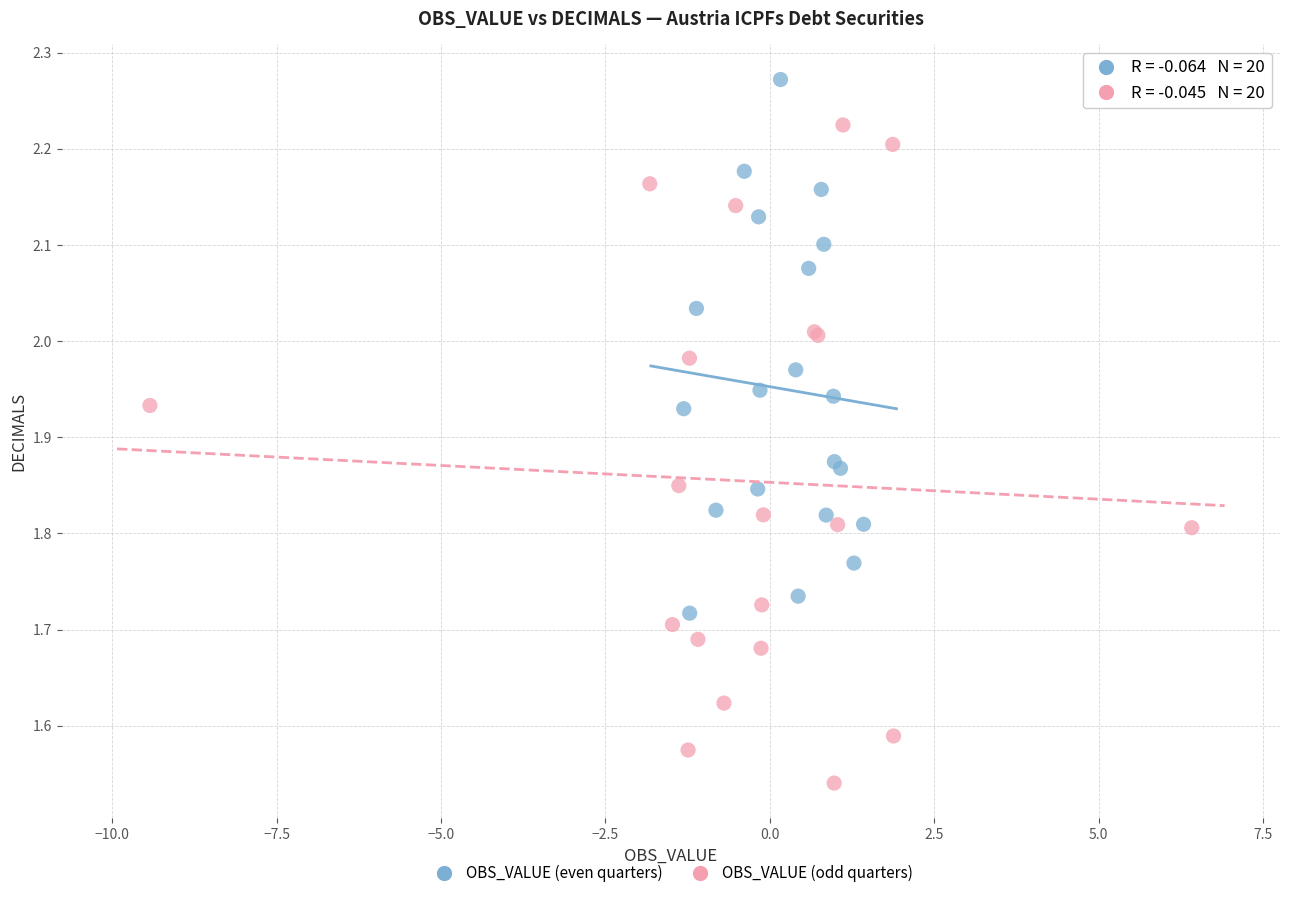

Which series contains the lowest Y value?

OBS_VALUE (odd quarters)